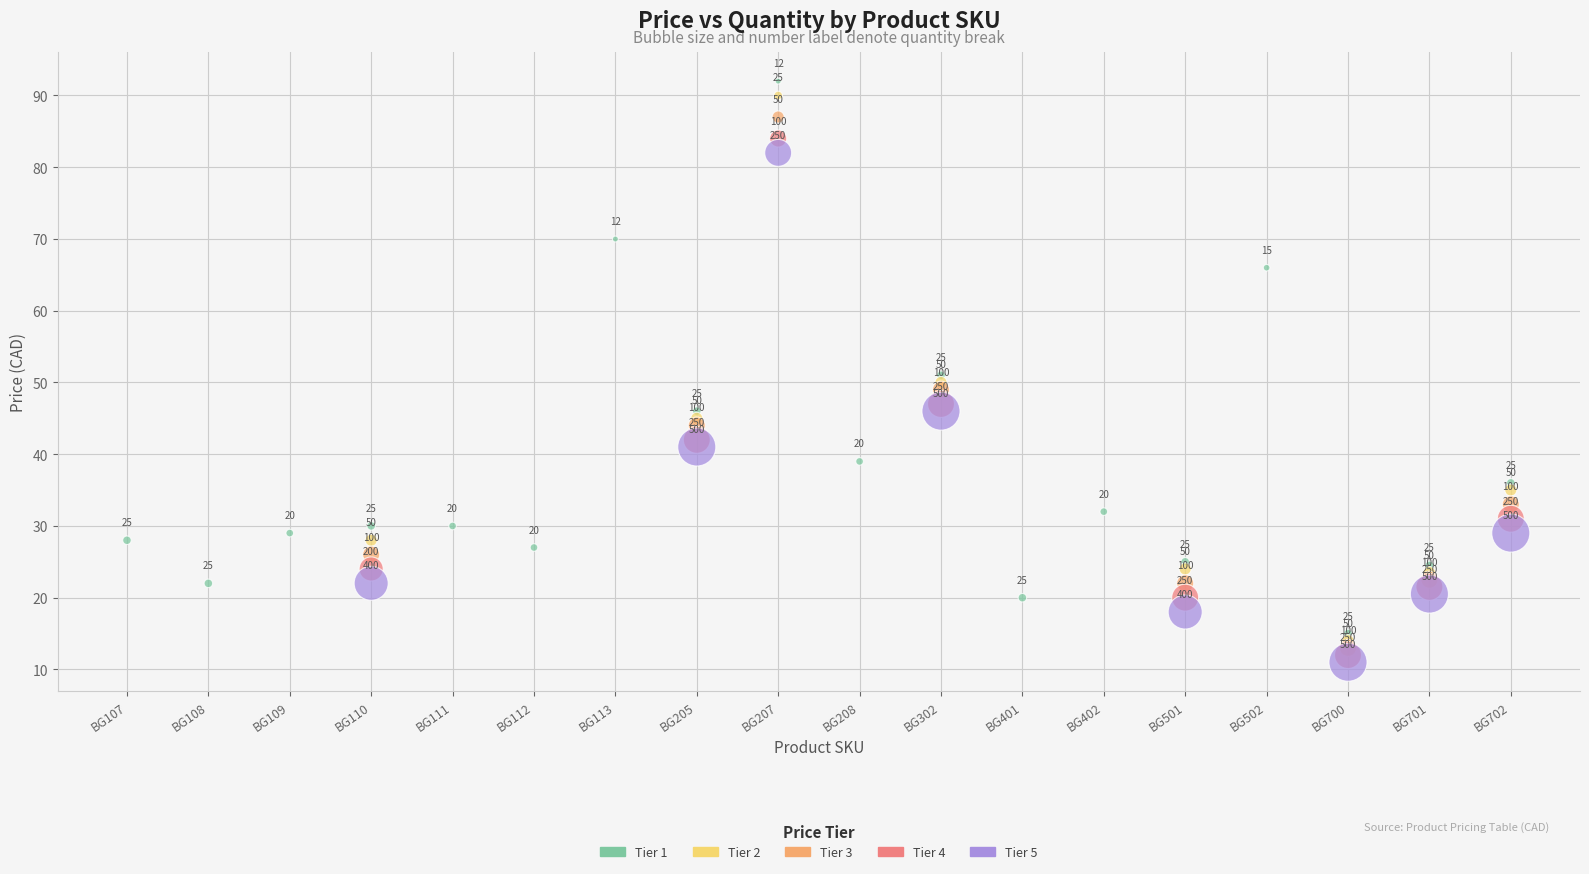

Which series reaches the maximum Y coordinate?

Tier 1